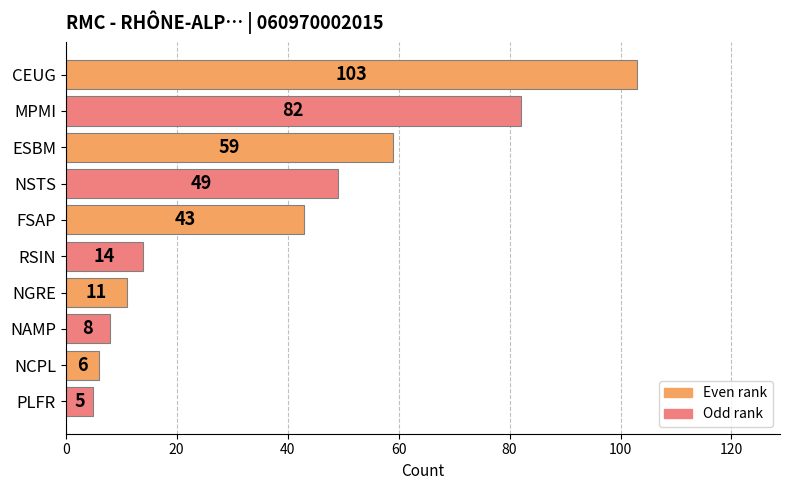

Does the chart contain stacked bars?

No